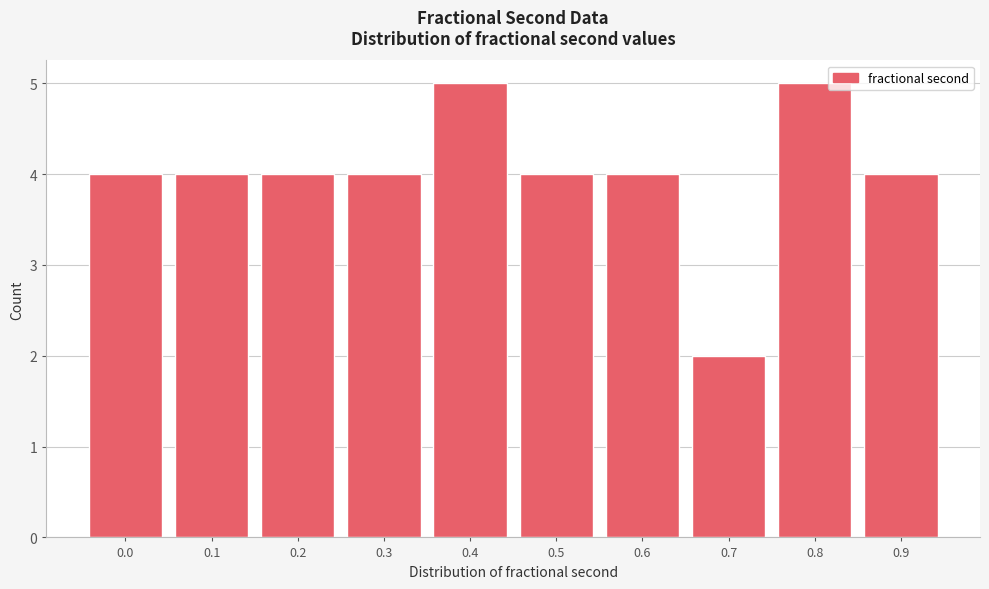

Reading left to right, list all the values displayed in this chart.

0.0=4	0.1=4	0.2=4	0.3=4	0.4=5	0.5=4	0.6=4	0.7=2	0.8=5	0.9=4